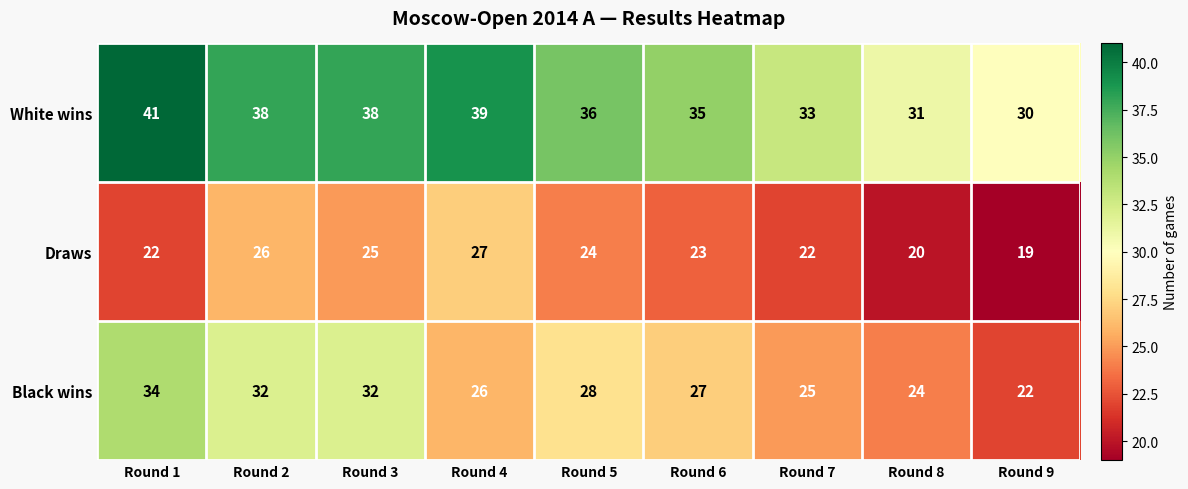

What is the greatest value displayed?

41